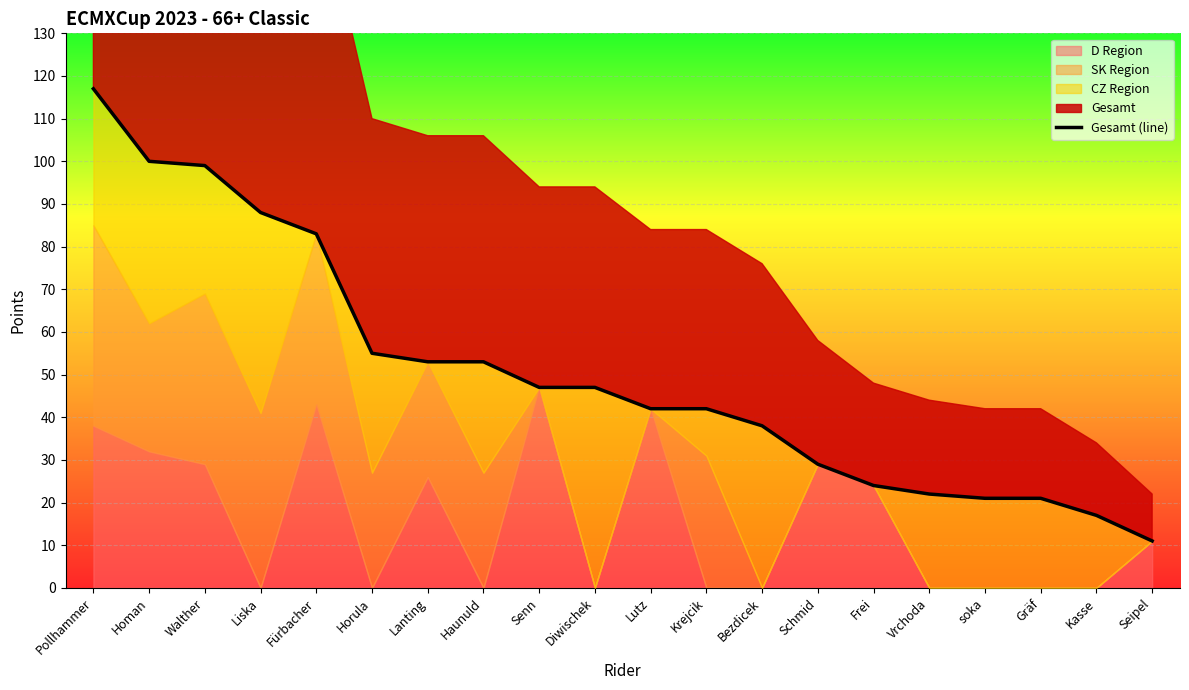

What is the sum of all values?

1009